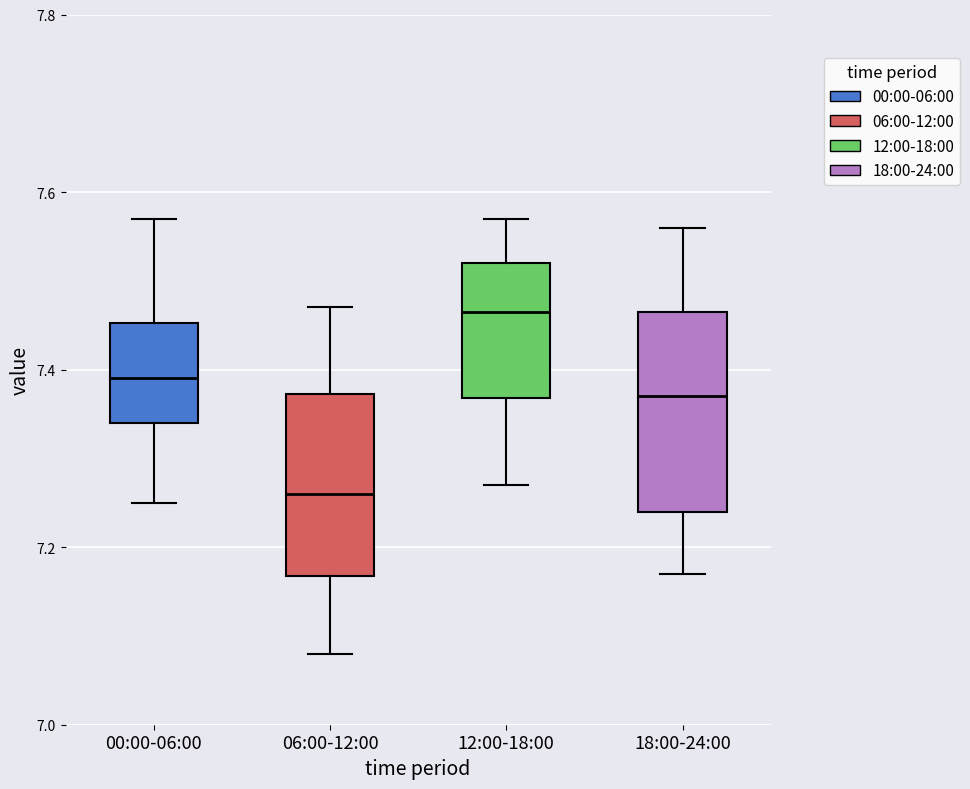

Which box's median line is the highest?

12:00-18:00